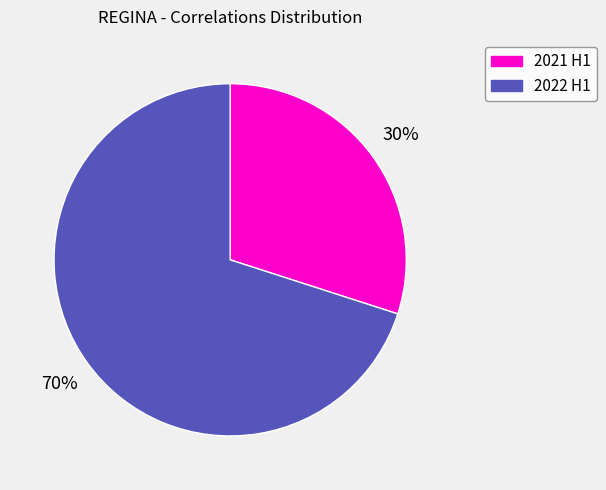

Does any single category account for the majority?

Yes